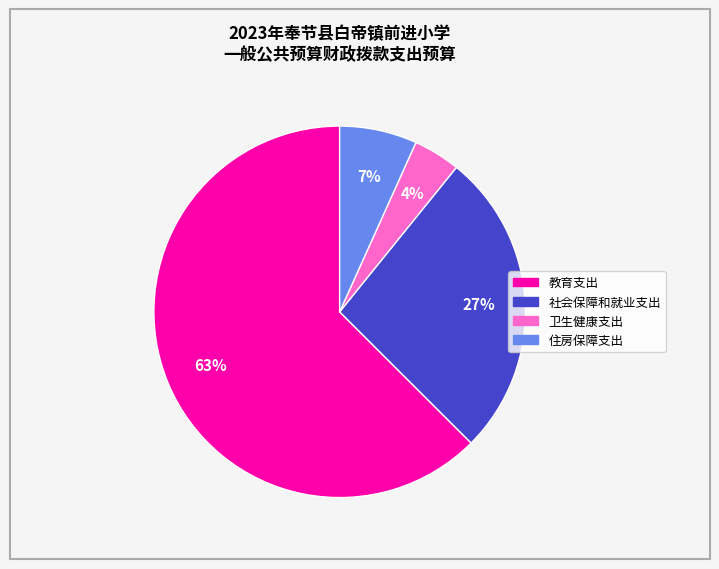

The 住房保障支出 slice represents 17% of the pie. True or false?

False